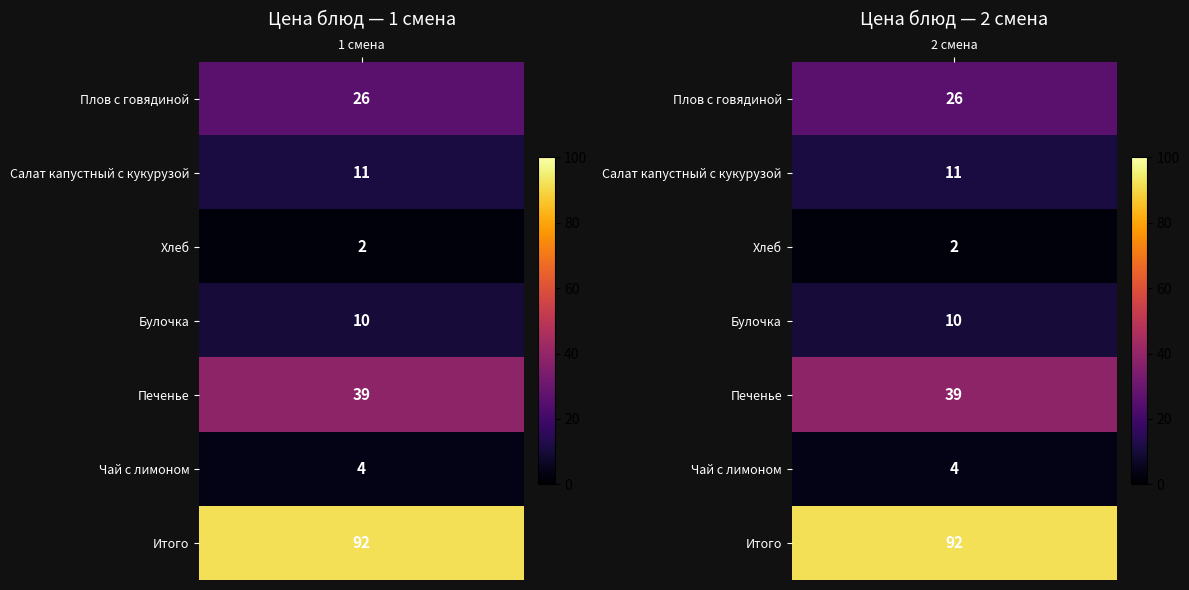

What is the difference between the highest and lowest values at 2 смена?

90